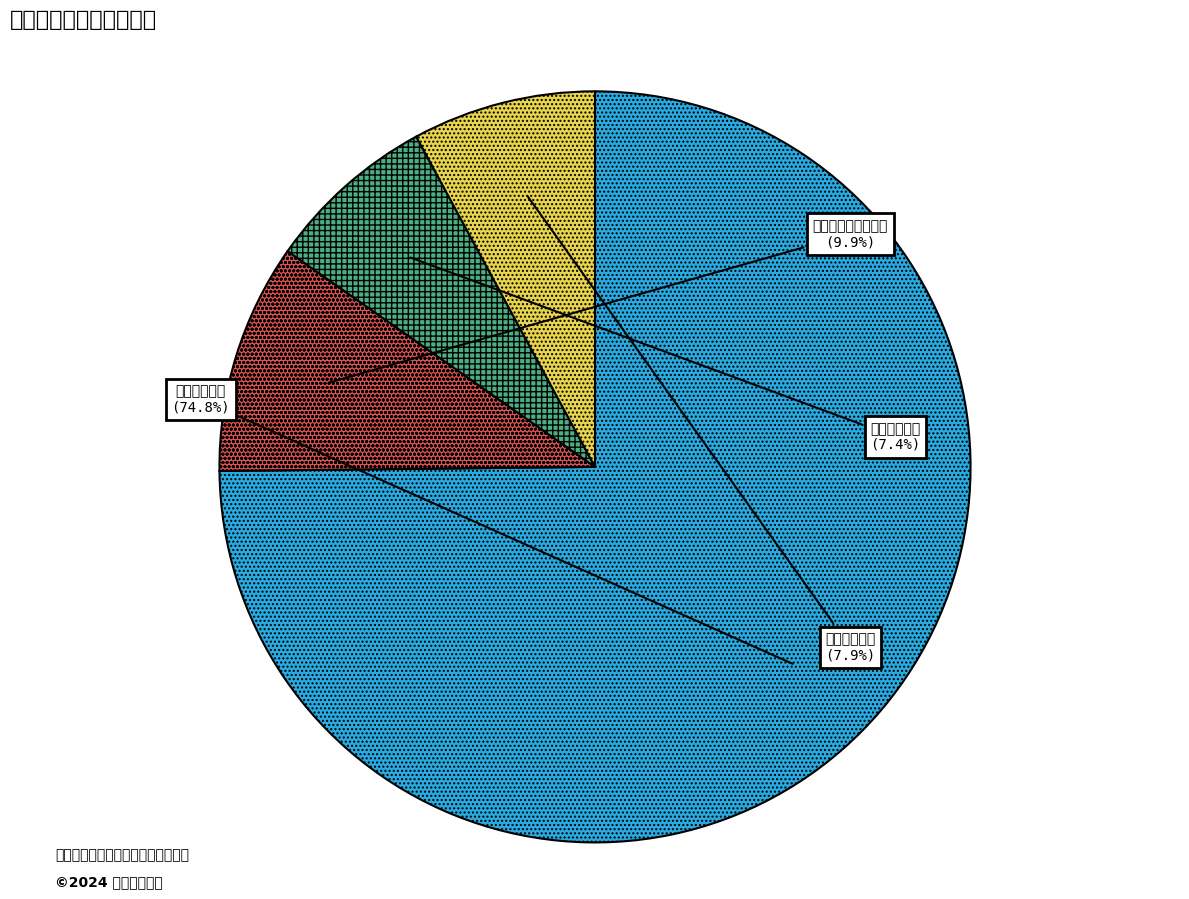

The 社会保障和就业支出 slice represents 10% of the pie. True or false?

True